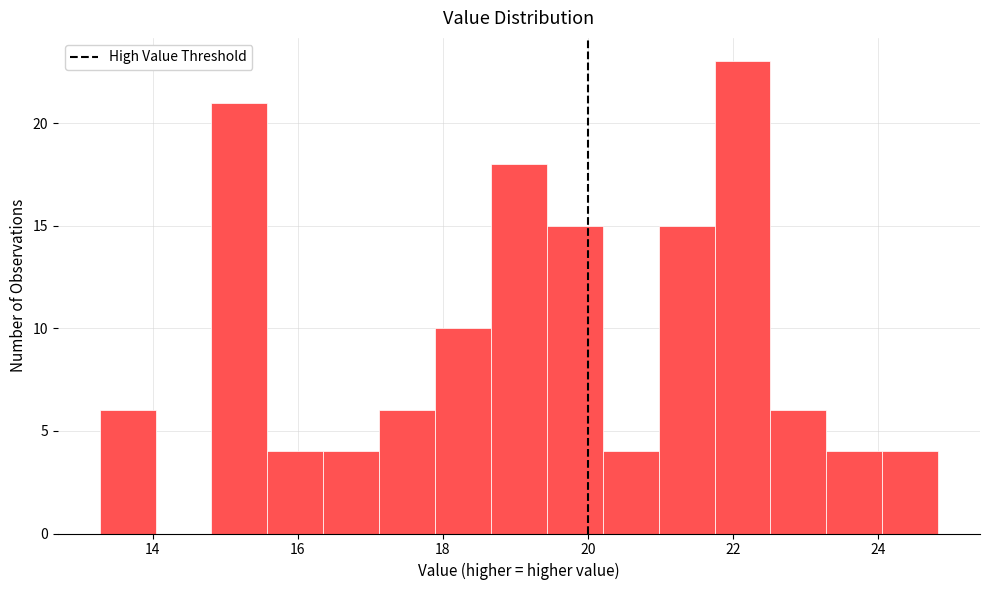

Read against the x-axis, roughly where is the centre of the tallest bar?

22.2